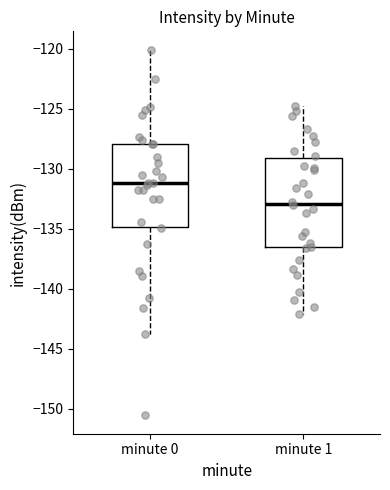

Comparing the boxes themselves (not the whiskers), which one is the tallest?

minute 1